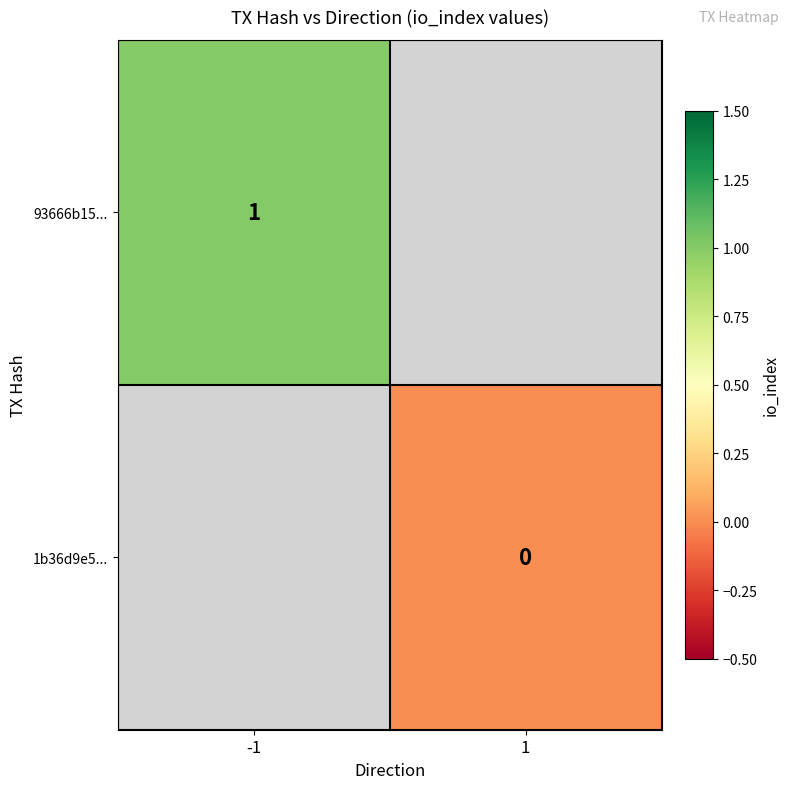

True or false: 93666b15... has a value of 1 at -1.

True